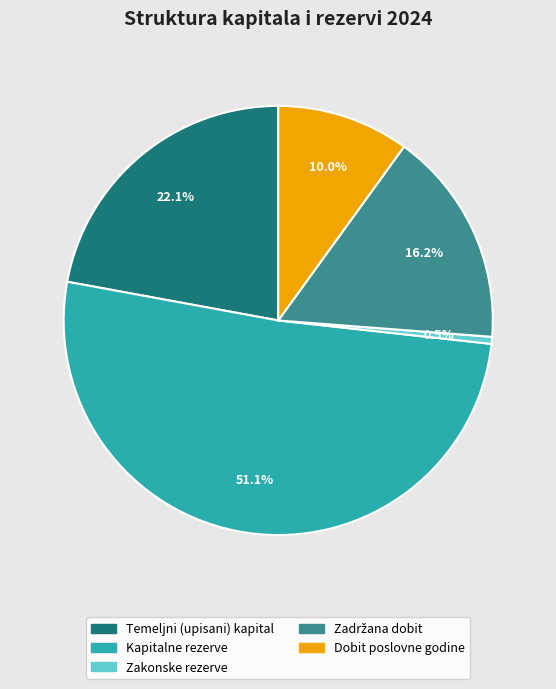

Is there any slice that represents more than half of the pie?

Yes